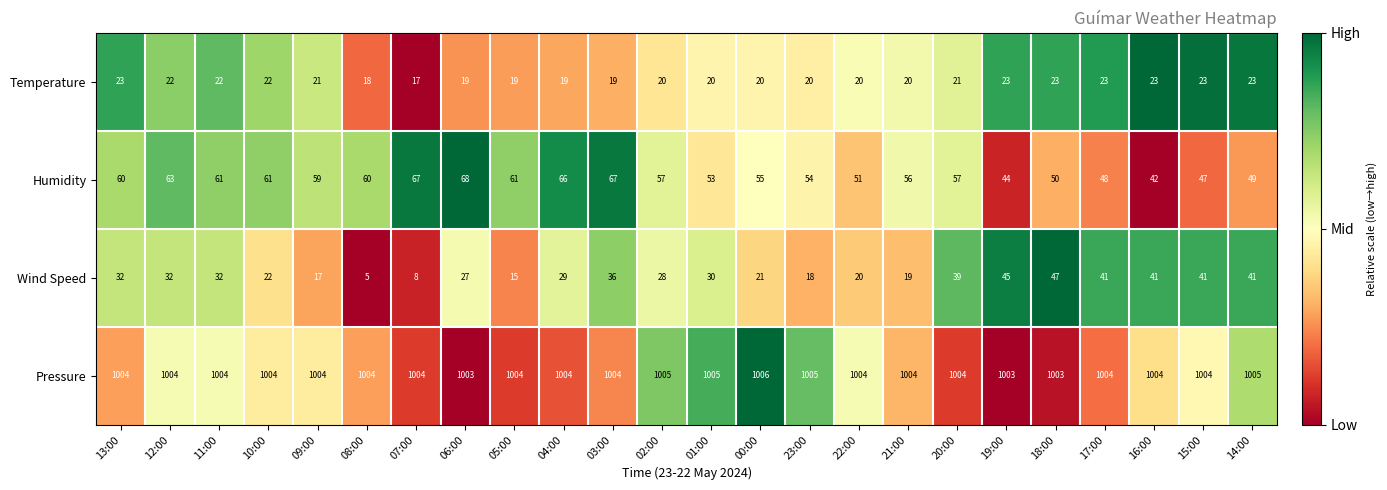

How many data points in Temperature are less than 21?

12